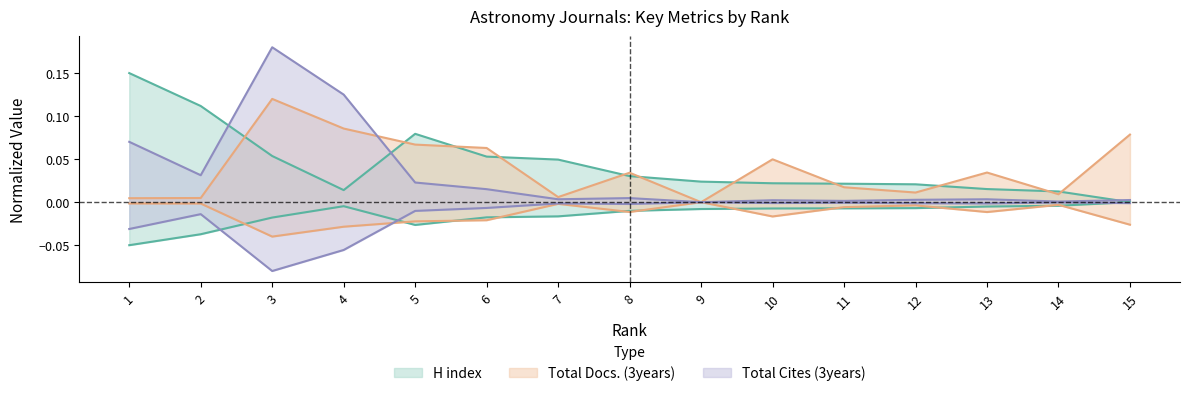

Is it true that Total Cites (3years) equals 0.0 at 12?

False